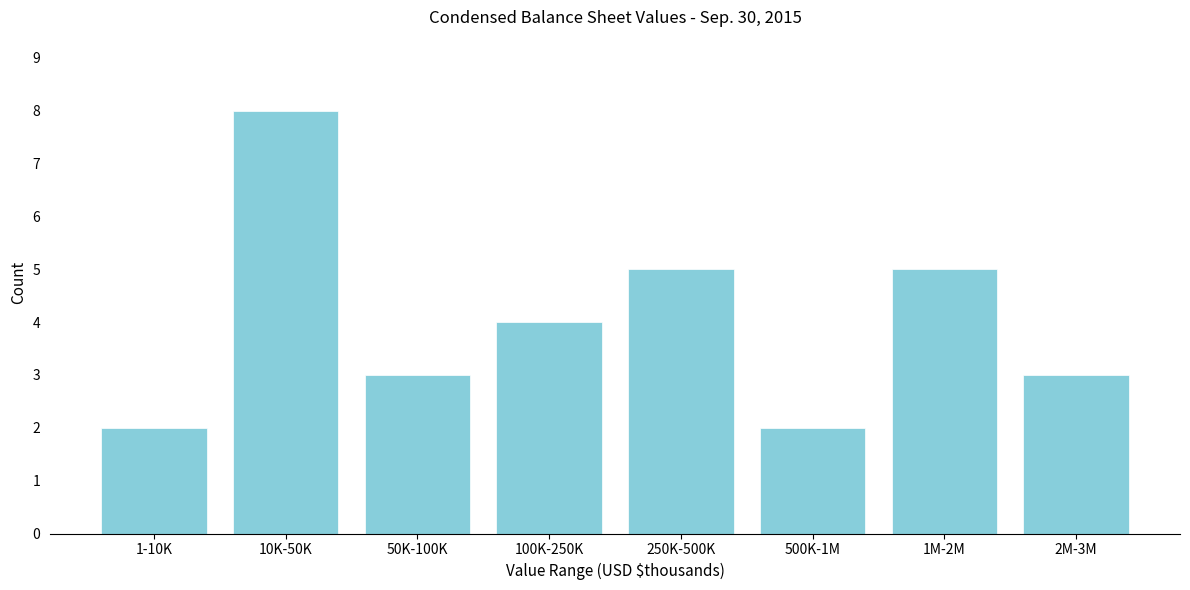

Reading right to left, transcribe all the data shown in this chart.

2M-3M=3	1M-2M=5	500K-1M=2	250K-500K=5	100K-250K=4	50K-100K=3	10K-50K=8	1-10K=2